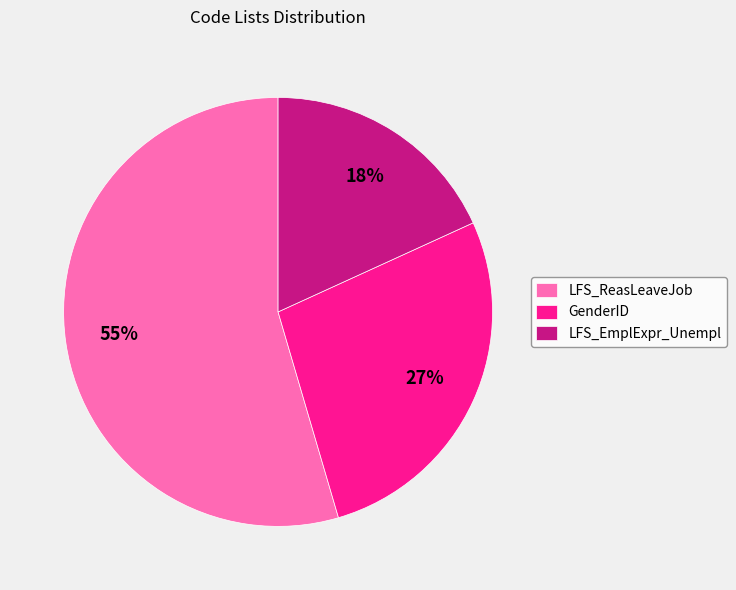

How many segments does this pie chart have?

3